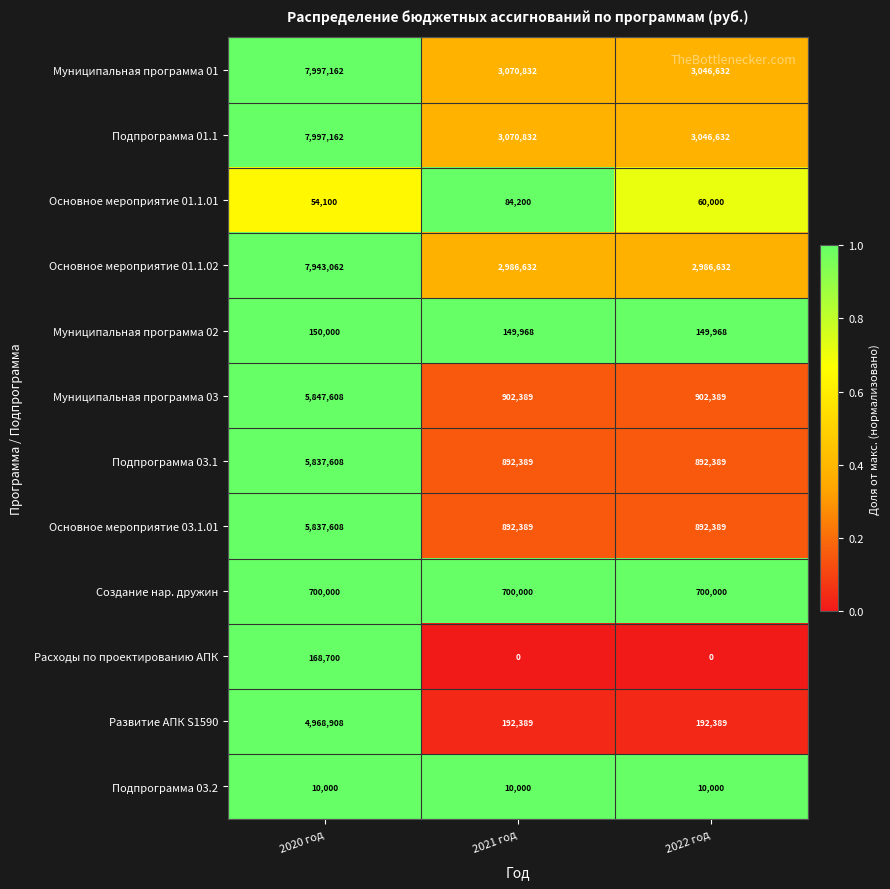

What is the difference between the maximum and second lowest values in the Муниципальная программа 03 series?

4945219